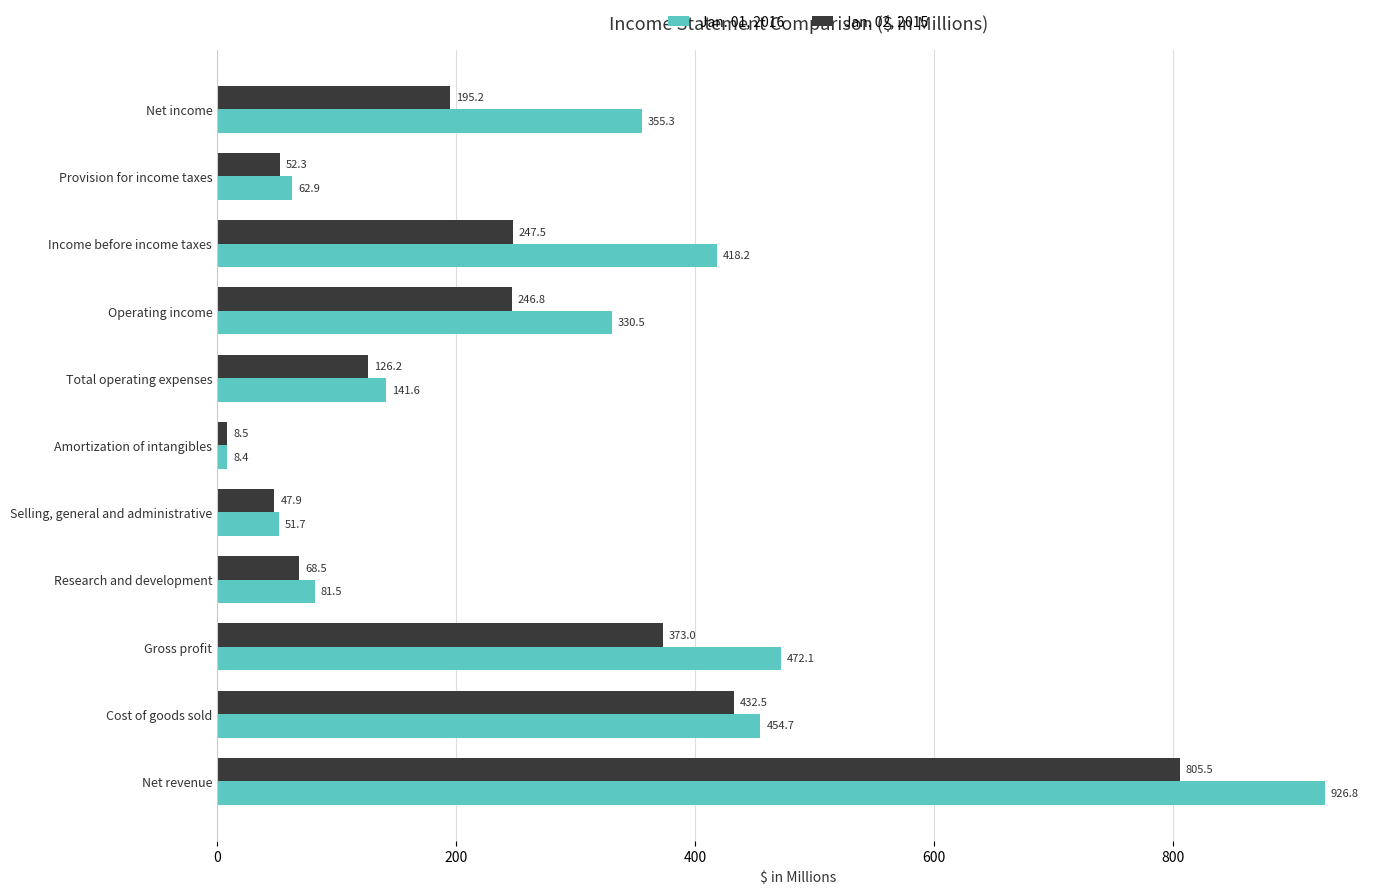

At Income before income taxes, list the series in order from smallest to largest.

Jan. 02, 2015, Jan. 01, 2016